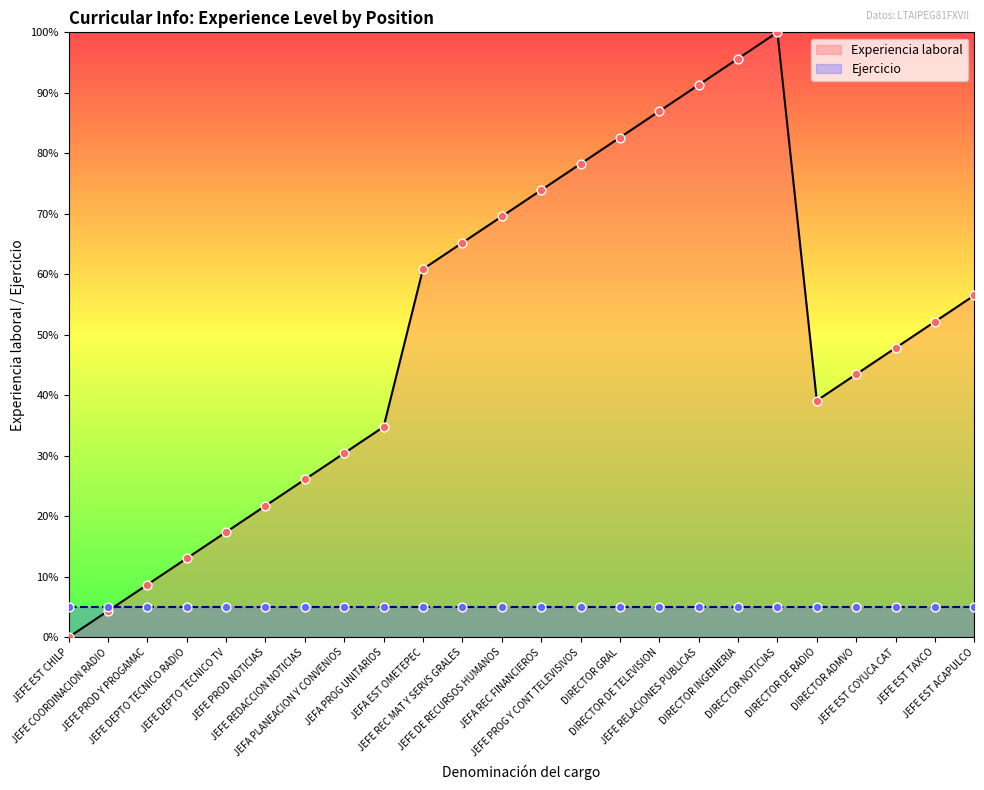

Approximately how many times larger is the value at JEFE EST COYUCA CAT compared to JEFA EST OMETEPEC?

0.8